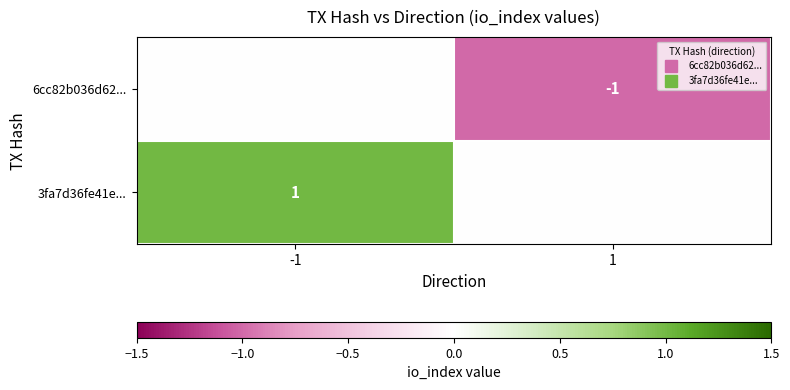

The 3fa7d36fe41e... series shows 1 at 1. True or false?

False